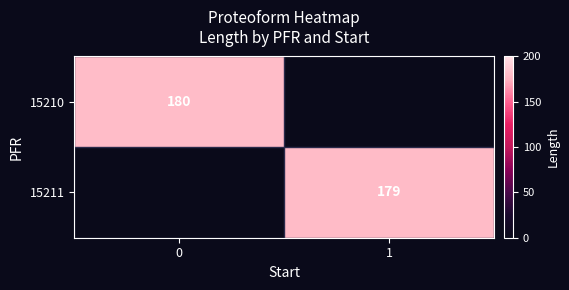

The value of 15210 at 0 is 180. True or false?

True